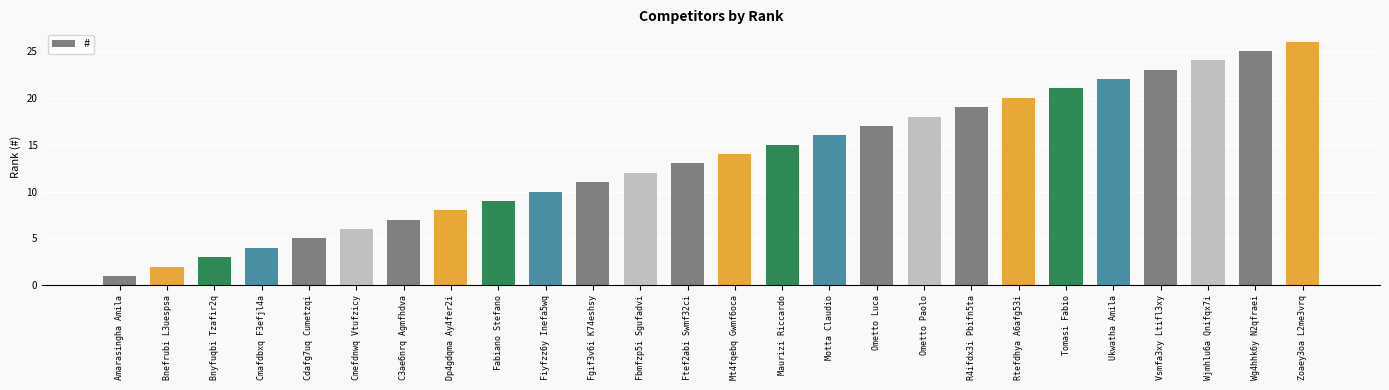

What is the change in value from Motta Claudio to Tomasi Fabio?

+5